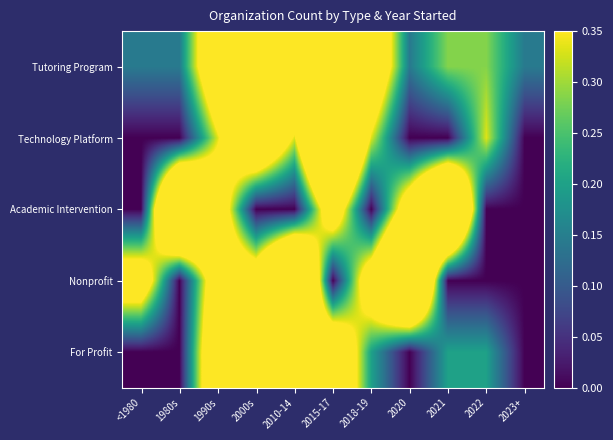

Reading right to left, transcribe all the data shown in this chart.

Tutoring Program: 2023+=0.1	2022=0.3	2021=0.3	2020=0.1	2018-19=0.6	2015-17=0.7	2010-14=0.7	2000s=1.0	1990s=0.6	1980s=0.1	<1980=0.1
Technology Platform: 2023+=0.0	2022=0.3	2021=0.0	2020=0.0	2018-19=0.3	2015-17=1.0	2010-14=0.3	2000s=0.7	1990s=0.3	1980s=0.0	<1980=0.0
Academic Intervention: 2023+=0.0	2022=0.0	2021=1.0	2020=0.5	2018-19=0.0	2015-17=0.5	2010-14=0.0	2000s=0.0	1990s=0.5	1980s=1.0	<1980=0.0
Nonprofit: 2023+=0.0	2022=0.0	2021=0.0	2020=1.0	2018-19=0.5	2015-17=0.0	2010-14=1.0	2000s=0.5	1990s=0.5	1980s=0.0	<1980=0.5
For Profit: 2023+=0.0	2022=0.2	2021=0.2	2020=0.0	2018-19=0.2	2015-17=0.6	2010-14=0.4	2000s=1.0	1990s=0.6	1980s=0.0	<1980=0.0